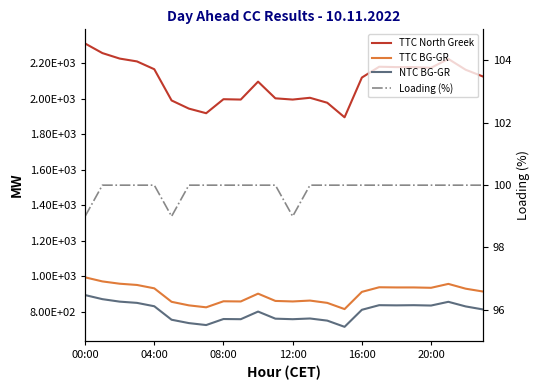

What is the label of the 24th point from the left?

23